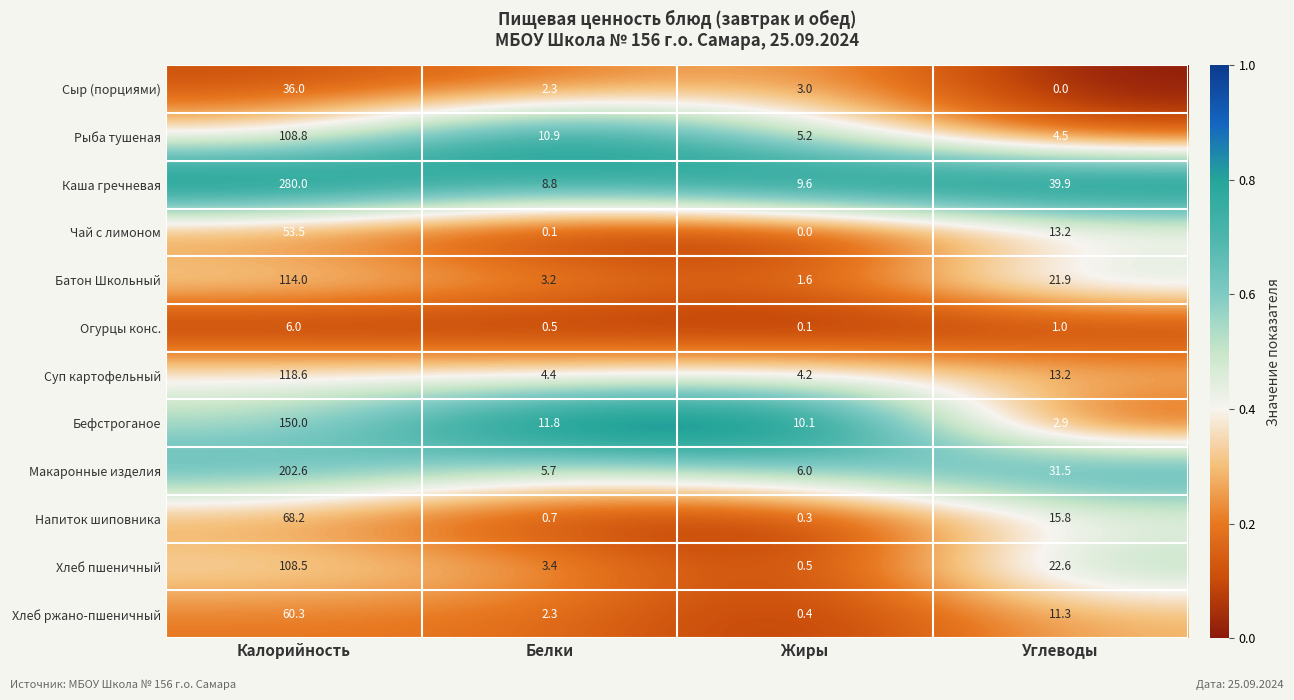

Which category has the highest value in the Рыба тушеная series?

Калорийность